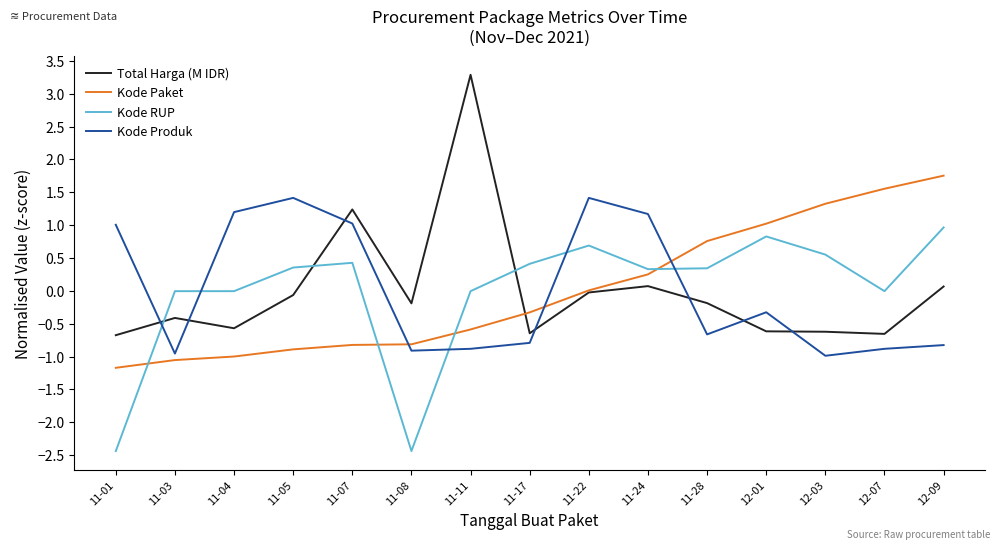

What is the total value across all series at 11-07?

1.9